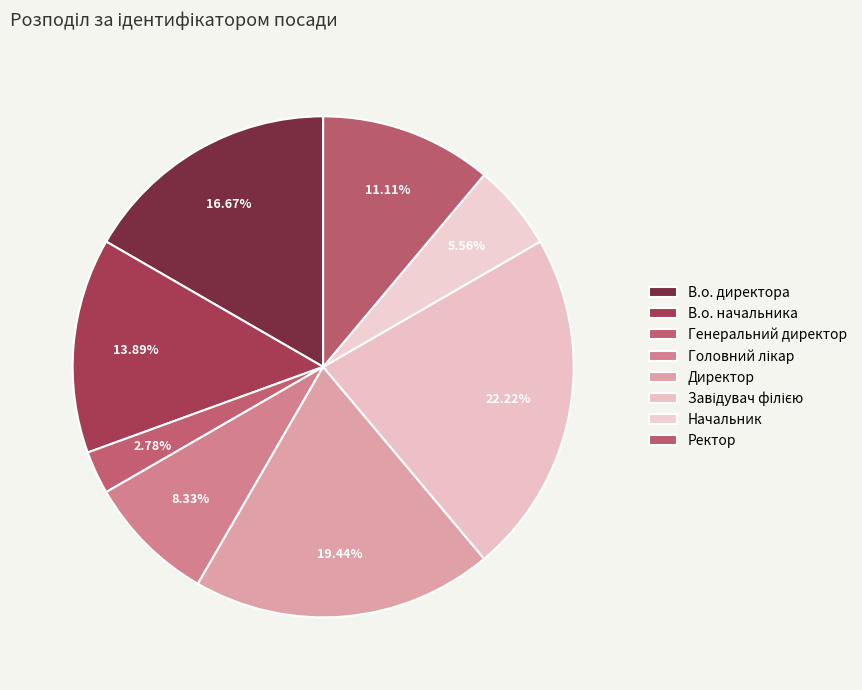

To the nearest percent, what is the difference between the largest and smallest slice percentages?

19%